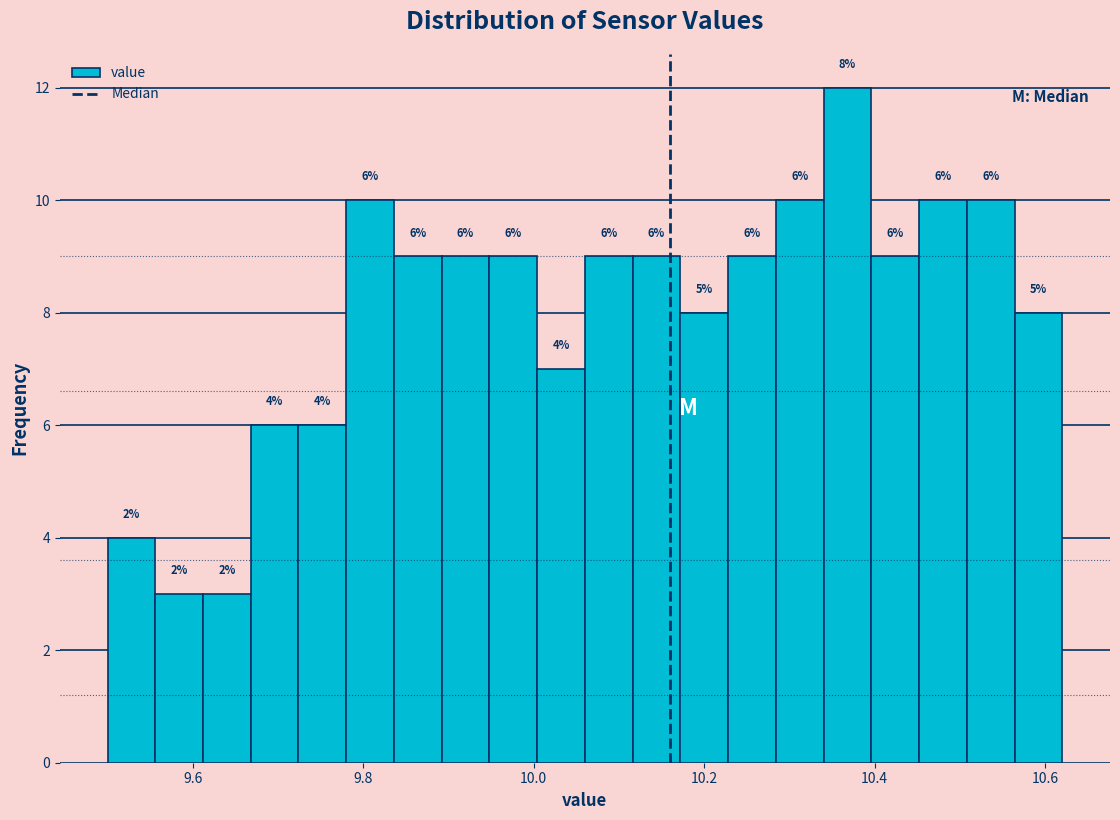

Read against the x-axis, roughly where is the centre of the tallest bar?

10.36